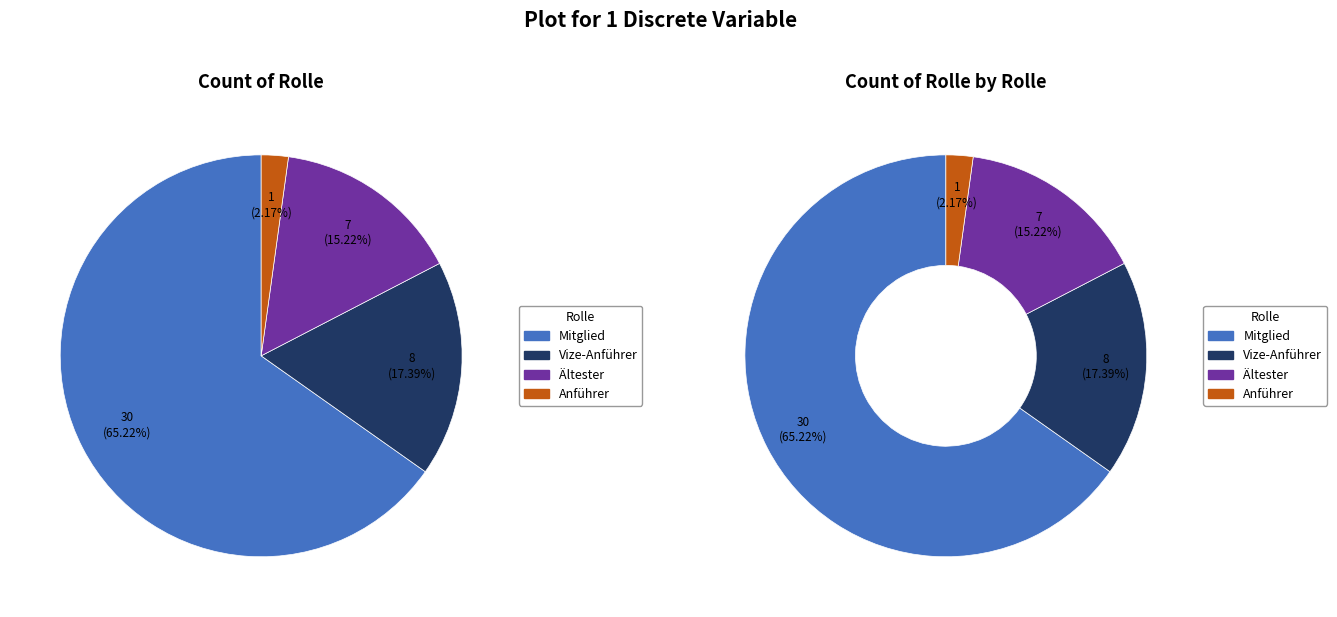

To the nearest percent, what percentage of the pie is Mitglied?

65%